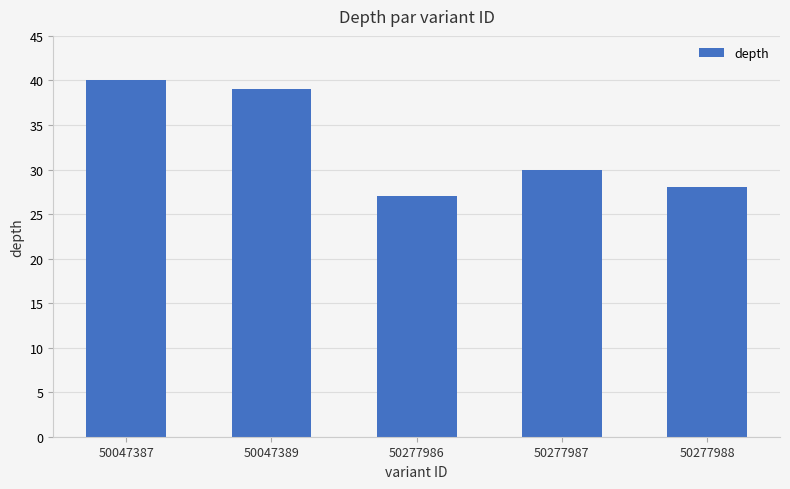

At which label does the data first exceed 30?

50047387